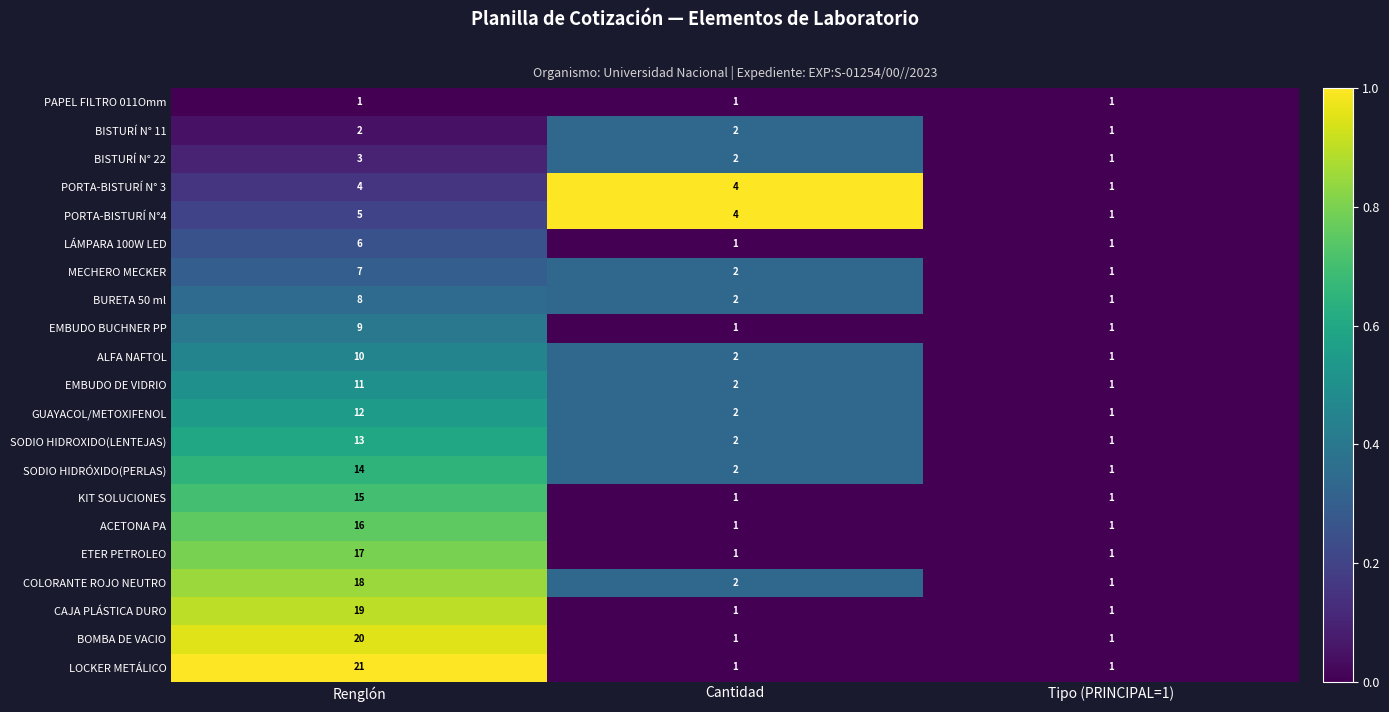

What is the sum of all CAJA PLÁSTICA DURO values?

21